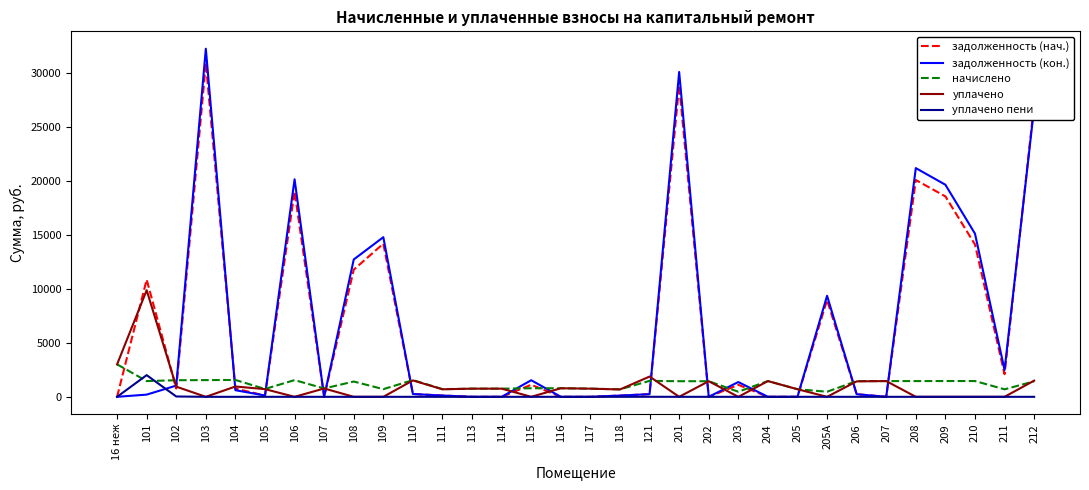

How many values in the начислено series are below 1446?

16